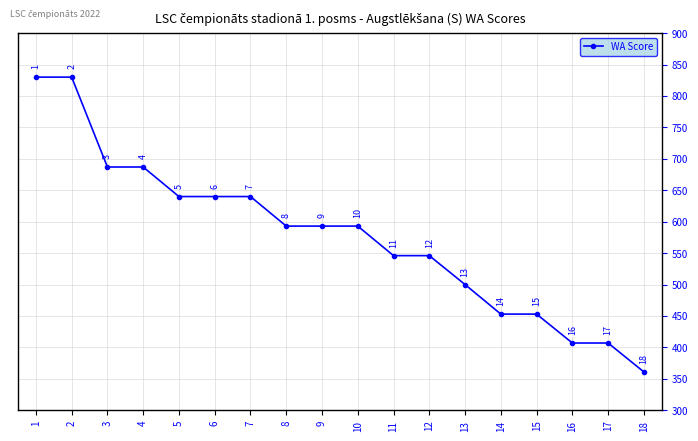

Does the chart display data point markers on the line(s)?

Yes